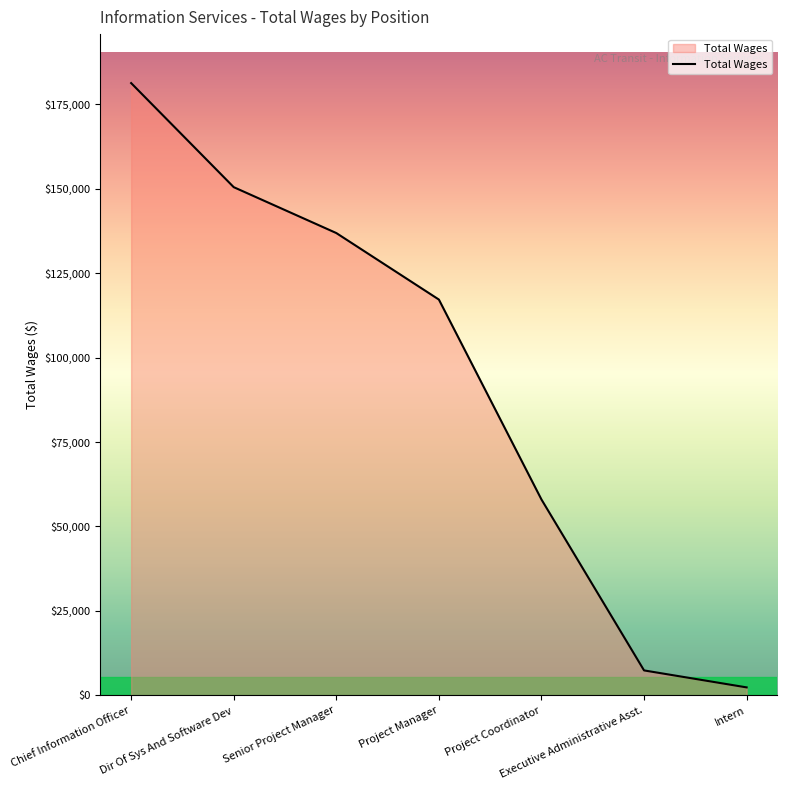

Where is the data nearest to the value 91828?

Project Manager